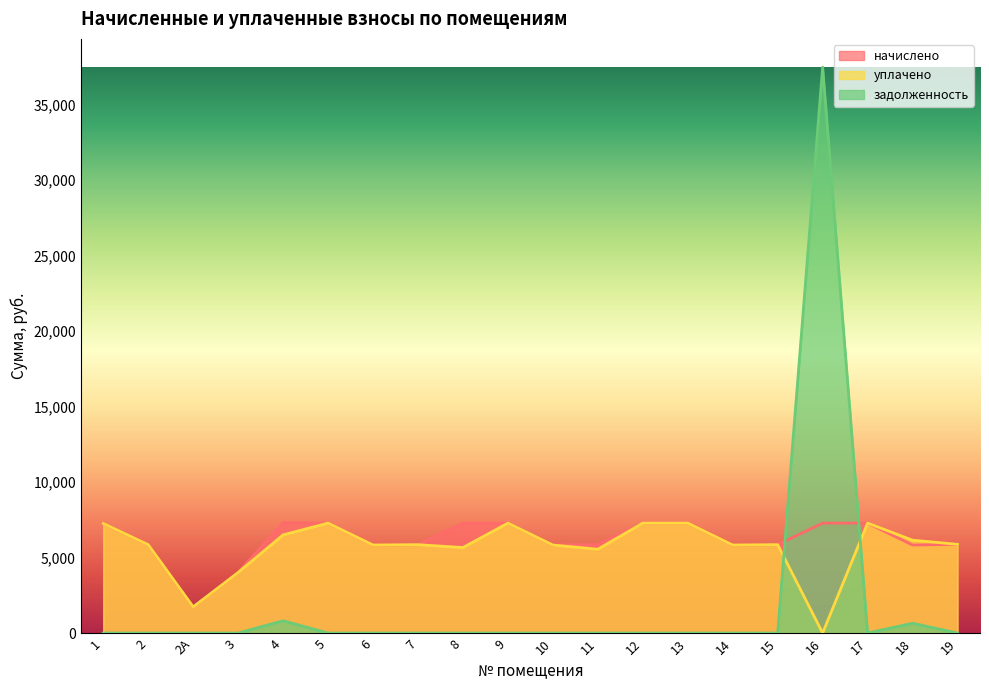

What is the spread (max minus min) of values at 12?

7280.6